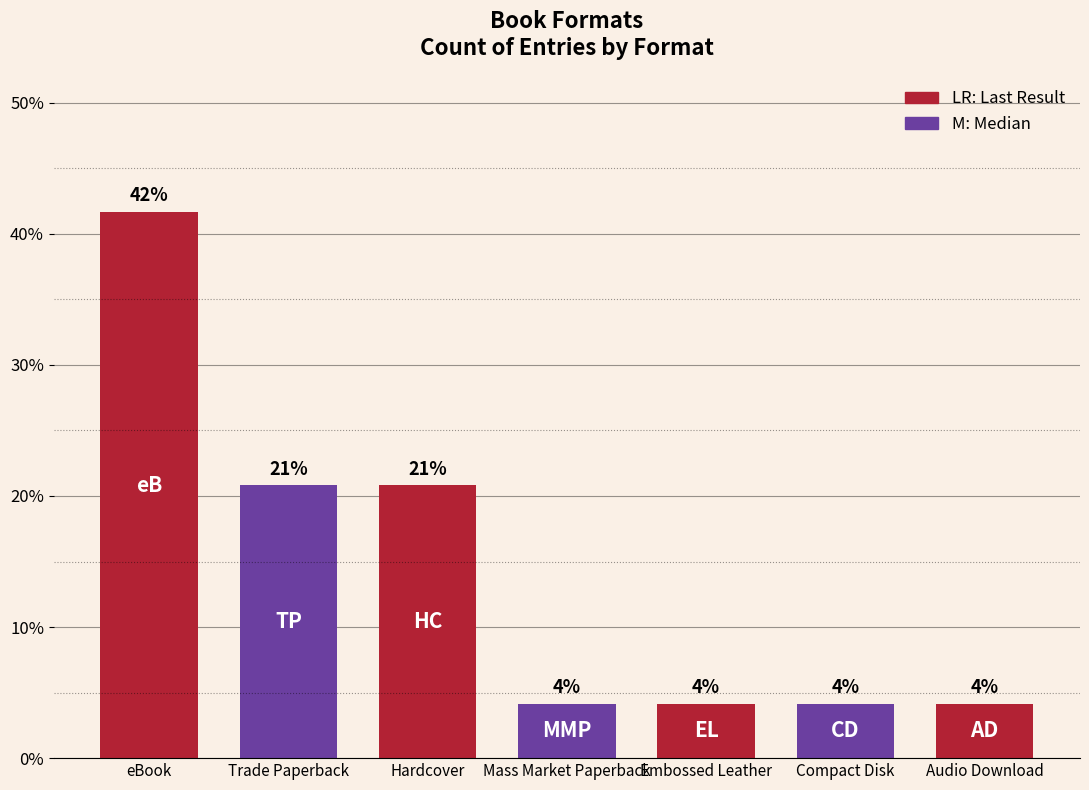

Which has a higher value, Mass Market Paperback or Embossed Leather?

Mass Market Paperback